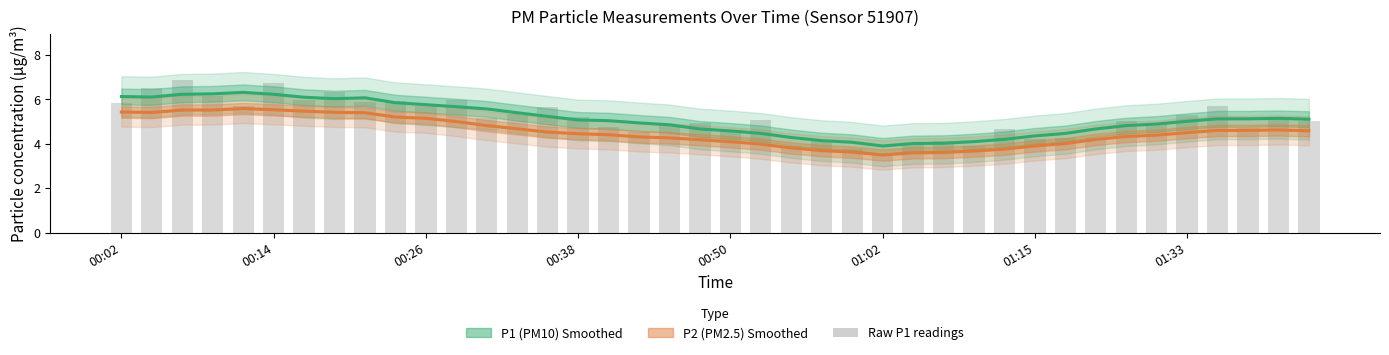

The value of Raw P1 at 01:02 is 3.5. True or false?

True